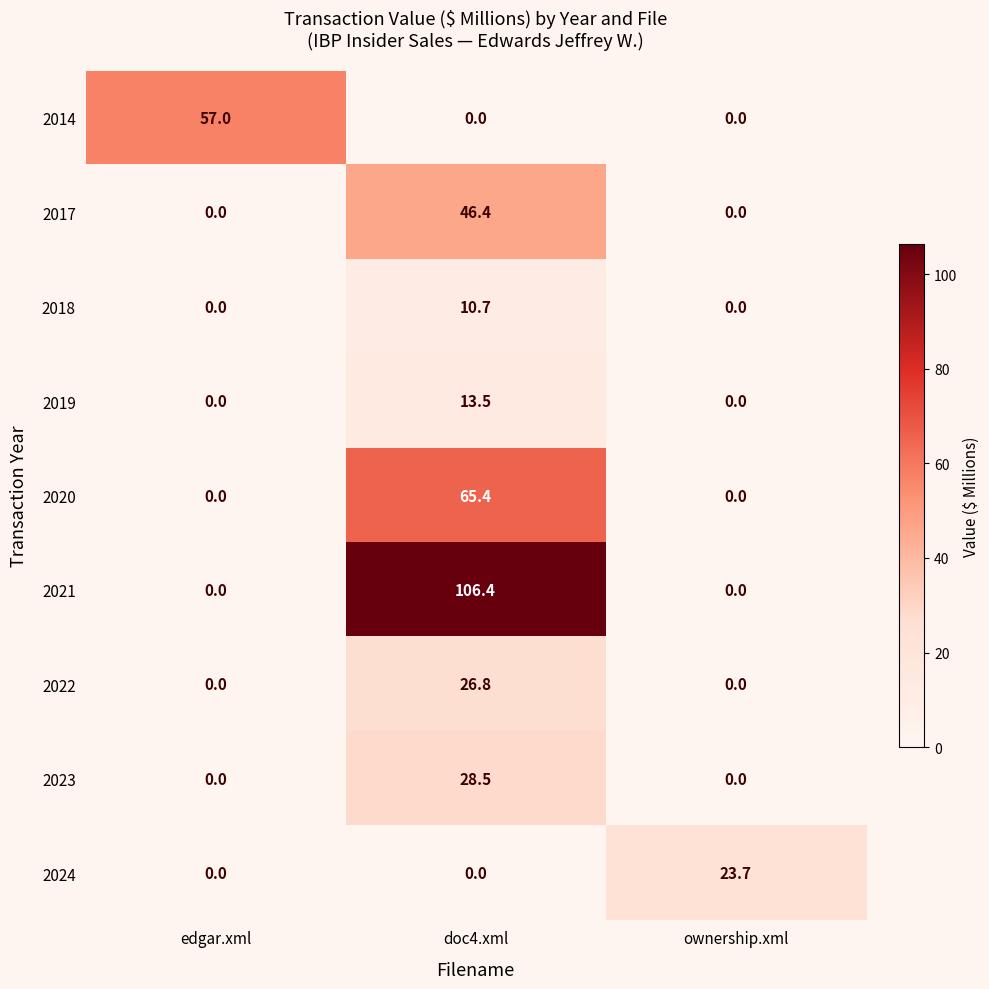

Is it true that 2018 equals -5.3 at edgar.xml?

False